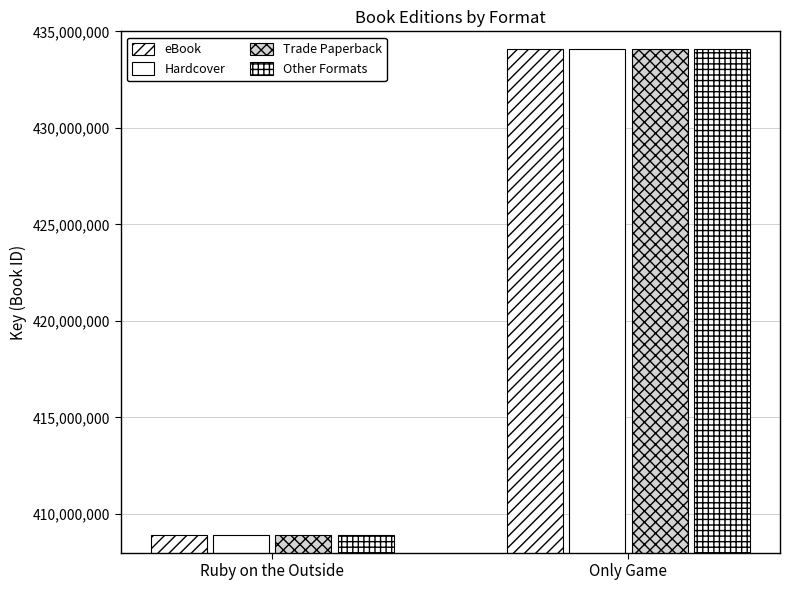

What is the total value across all series at Ruby on the Outside?

1635554440